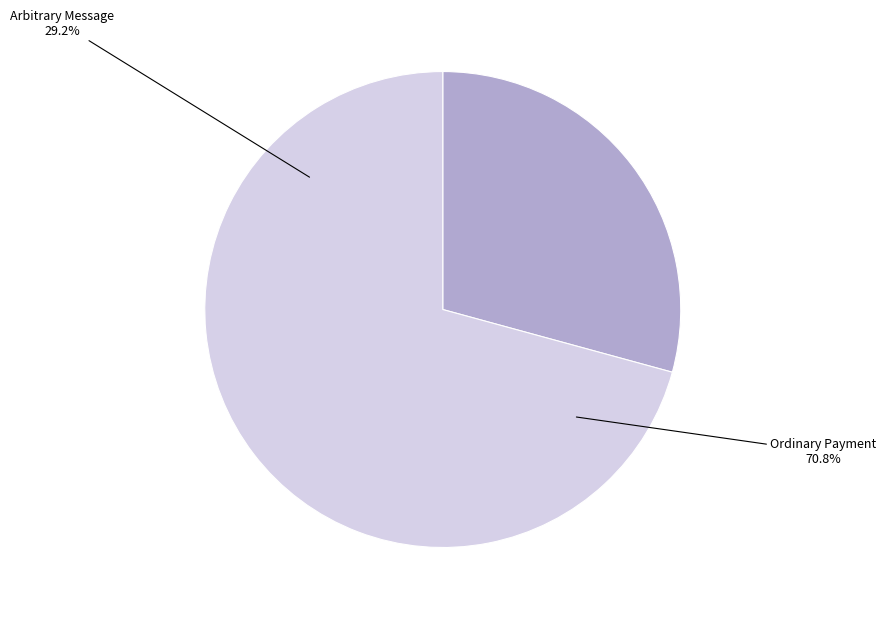

Does Ordinary Payment account for over 50% of the chart?

Yes